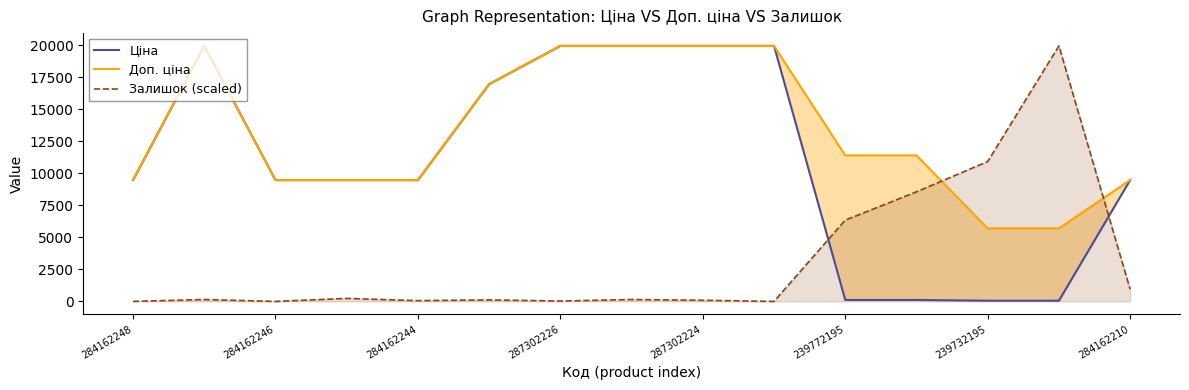

At which label is Залишок (scaled) closest to 9982?

239732195